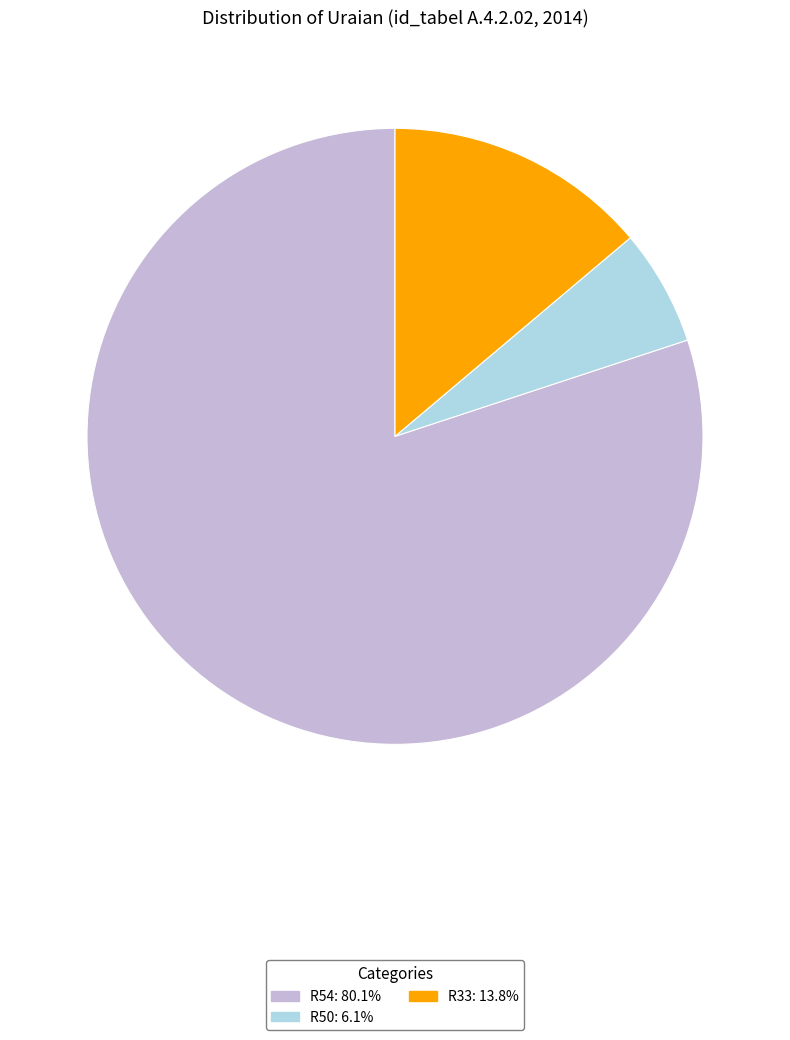

What is the majority slice?

R54